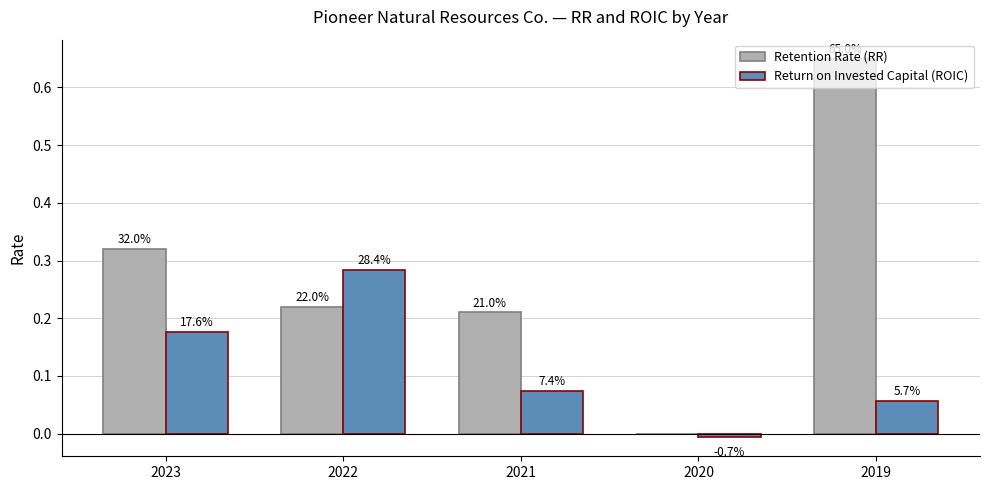

Between 2020 and 2022, which is larger?

2022